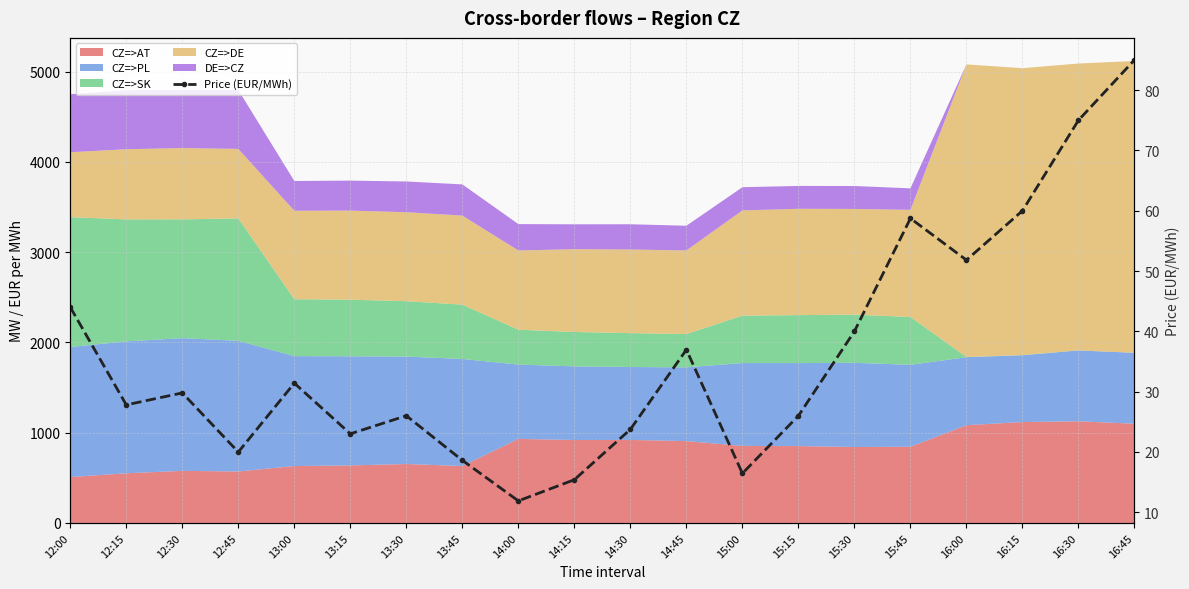

Which label corresponds to the largest value in the chart?

16:45